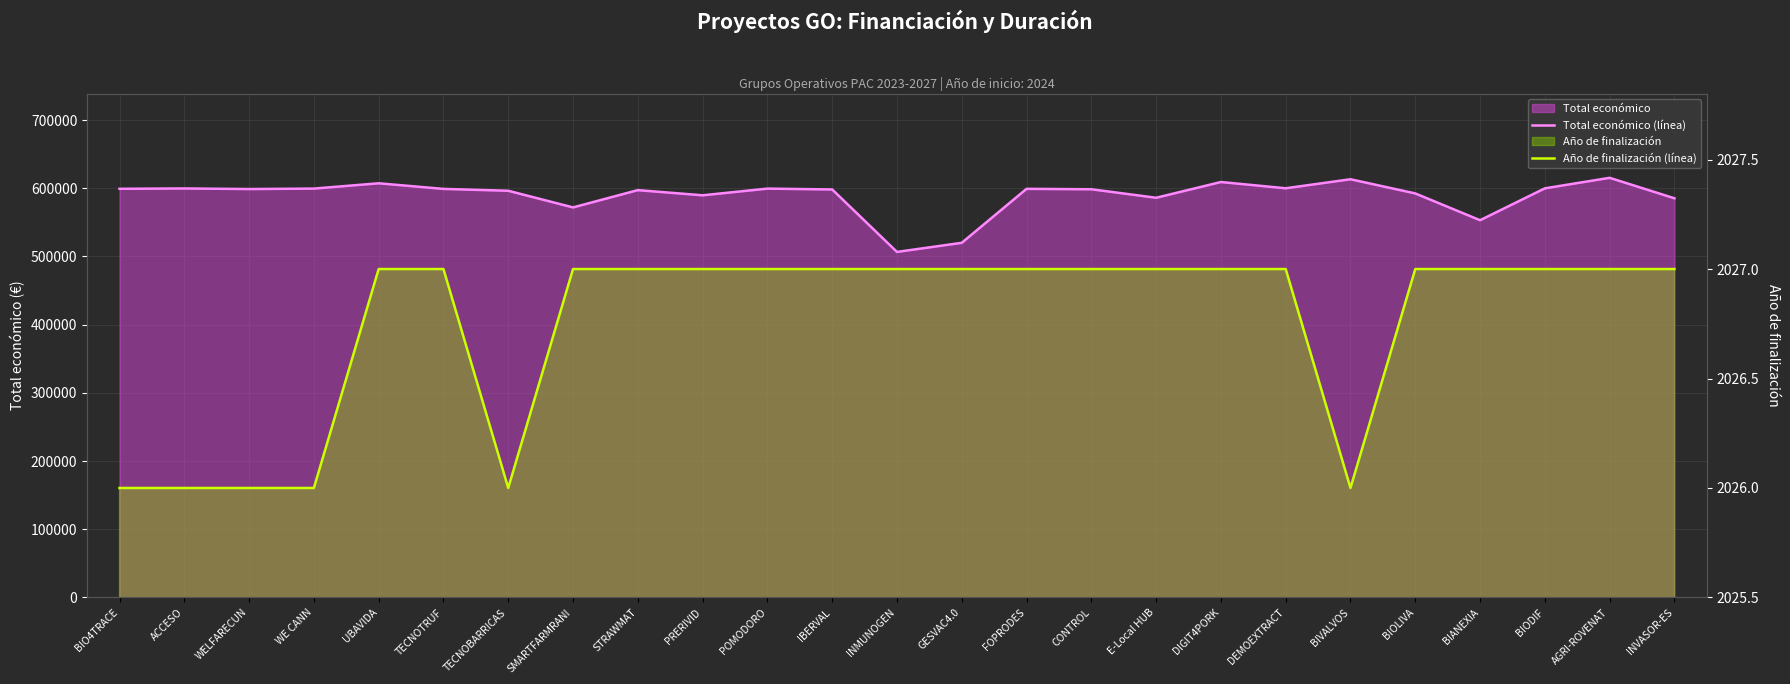

What is the difference between the Año de finalización (línea) values at IBERVAL and TECNOBARRICAS?

1